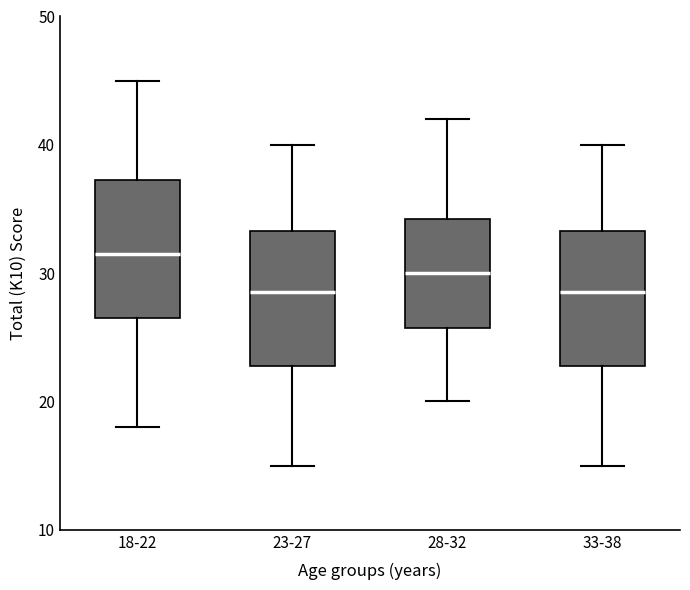

Reading left to right, read every box against the y-axis: the position of its median line, the range the box covers, and the ends of its whiskers. The values are not printed on the chart, so give them approximately, as read against the axis.

18-22: median 32, box 27 to 37, whiskers 18 to 45
23-27: median 29, box 23 to 33, whiskers 15 to 40
28-32: median 30, box 26 to 34, whiskers 20 to 42
33-38: median 29, box 23 to 33, whiskers 15 to 40